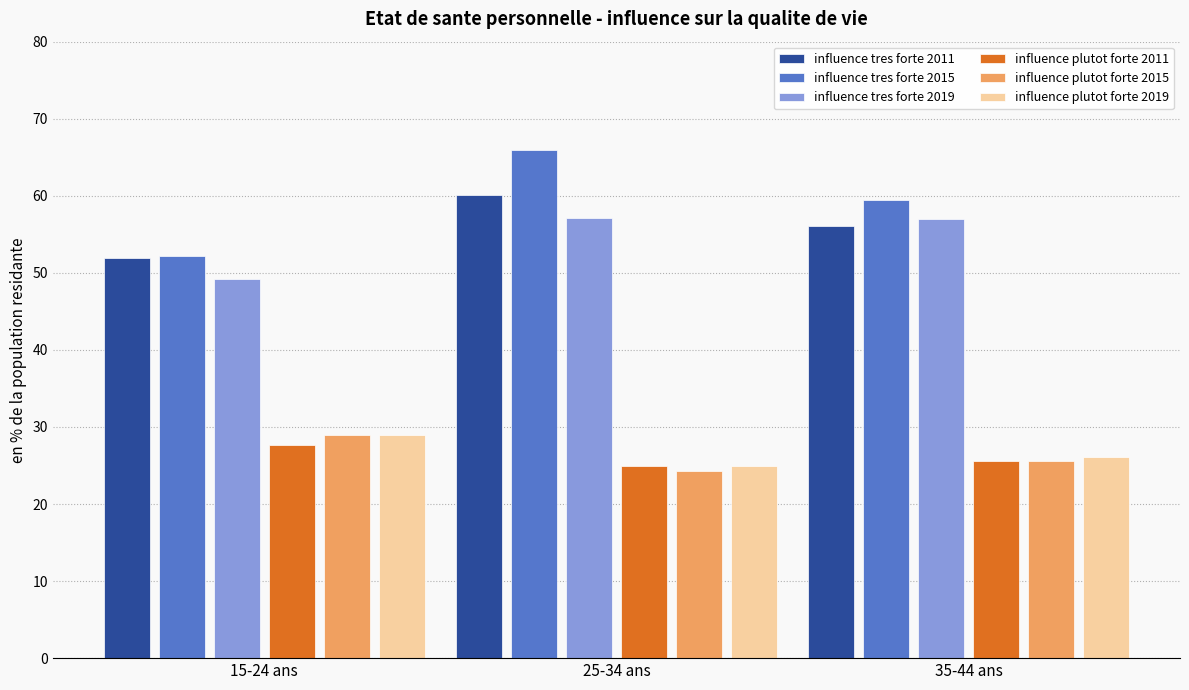

What are all the series names shown in the legend?

influence tres forte 2011, influence tres forte 2015, influence tres forte 2019, influence plutot forte 2011, influence plutot forte 2015, influence plutot forte 2019